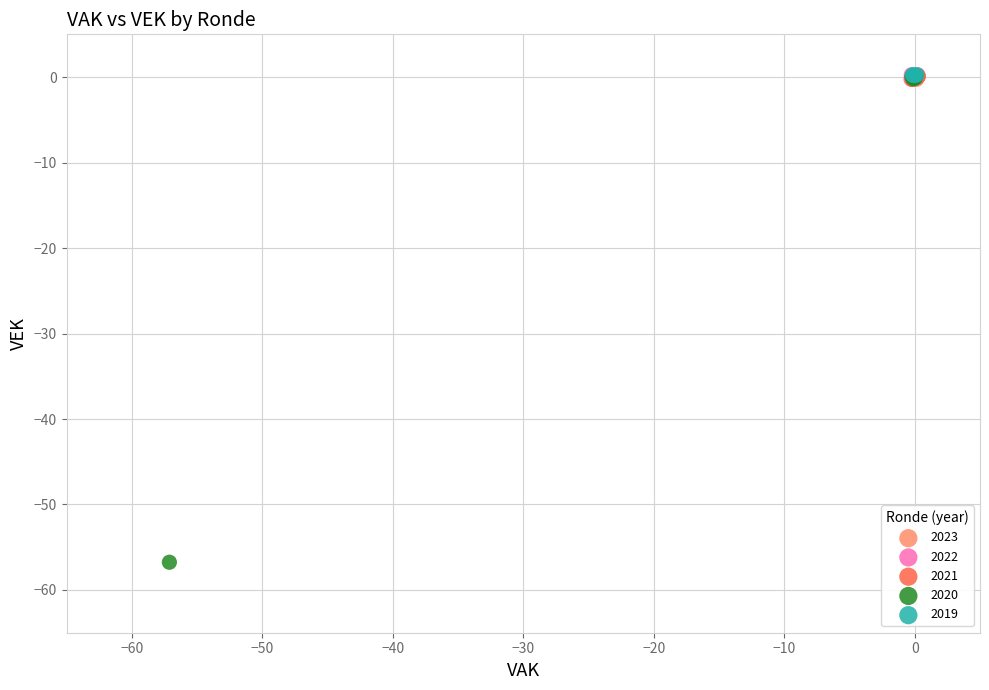

Which series has the widest spread of Y values?

2020